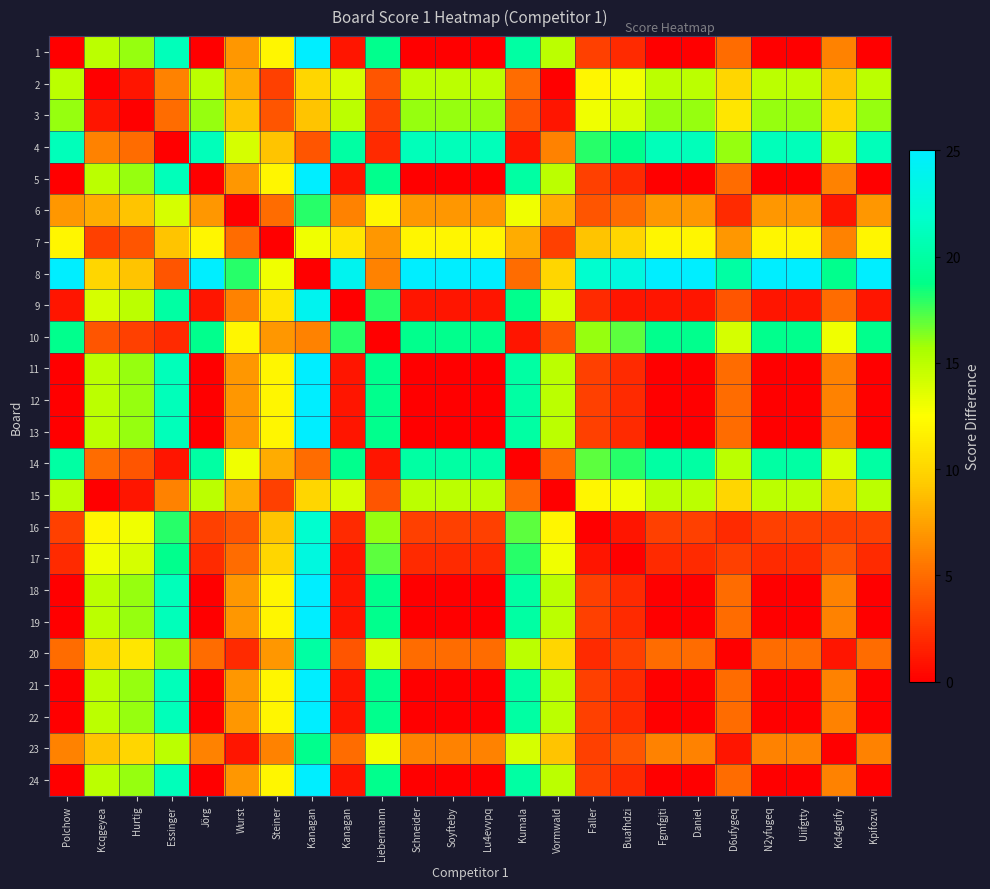

How many data points does each series have?

24